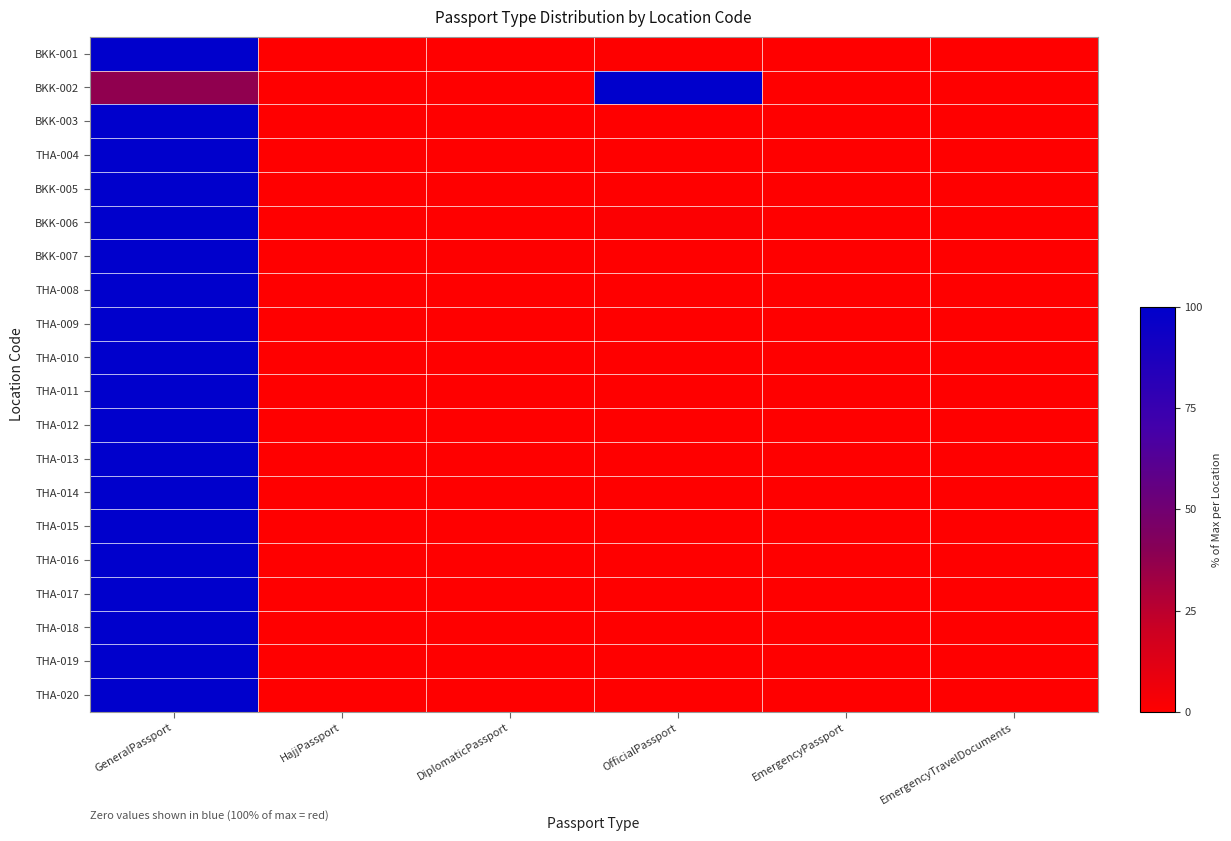

Reading left to right, transcribe all the data shown in this chart.

BKK-001: GeneralPassport=100.0	HajjPassport=0.0	DiplomaticPassport=0.0	OfficialPassport=0.6	EmergencyPassport=0.0	EmergencyTravelDocuments=0.0
BKK-002: GeneralPassport=37.5	HajjPassport=0.0	DiplomaticPassport=0.0	OfficialPassport=100.0	EmergencyPassport=0.0	EmergencyTravelDocuments=0.0
BKK-003: GeneralPassport=100.0	HajjPassport=0.0	DiplomaticPassport=0.0	OfficialPassport=0.0	EmergencyPassport=0.0	EmergencyTravelDocuments=0.0
THA-004: GeneralPassport=100.0	HajjPassport=0.0	DiplomaticPassport=0.0	OfficialPassport=0.0	EmergencyPassport=0.0	EmergencyTravelDocuments=0.0
BKK-005: GeneralPassport=100.0	HajjPassport=0.0	DiplomaticPassport=0.3	OfficialPassport=0.0	EmergencyPassport=0.0	EmergencyTravelDocuments=0.0
BKK-006: GeneralPassport=100.0	HajjPassport=0.0	DiplomaticPassport=0.0	OfficialPassport=1.2	EmergencyPassport=0.0	EmergencyTravelDocuments=0.0
BKK-007: GeneralPassport=100.0	HajjPassport=0.0	DiplomaticPassport=0.5	OfficialPassport=0.0	EmergencyPassport=0.0	EmergencyTravelDocuments=0.0
THA-008: GeneralPassport=100.0	HajjPassport=0.0	DiplomaticPassport=0.0	OfficialPassport=0.0	EmergencyPassport=0.0	EmergencyTravelDocuments=0.0
THA-009: GeneralPassport=100.0	HajjPassport=0.0	DiplomaticPassport=0.0	OfficialPassport=0.0	EmergencyPassport=0.0	EmergencyTravelDocuments=0.0
THA-010: GeneralPassport=100.0	HajjPassport=0.0	DiplomaticPassport=0.0	OfficialPassport=0.0	EmergencyPassport=0.0	EmergencyTravelDocuments=0.0
THA-011: GeneralPassport=100.0	HajjPassport=0.0	DiplomaticPassport=0.0	OfficialPassport=0.0	EmergencyPassport=0.0	EmergencyTravelDocuments=0.0
THA-012: GeneralPassport=100.0	HajjPassport=0.0	DiplomaticPassport=0.0	OfficialPassport=0.0	EmergencyPassport=0.0	EmergencyTravelDocuments=0.0
THA-013: GeneralPassport=100.0	HajjPassport=0.0	DiplomaticPassport=0.0	OfficialPassport=0.0	EmergencyPassport=0.0	EmergencyTravelDocuments=0.0
THA-014: GeneralPassport=100.0	HajjPassport=0.0	DiplomaticPassport=0.0	OfficialPassport=0.0	EmergencyPassport=0.0	EmergencyTravelDocuments=0.0
THA-015: GeneralPassport=100.0	HajjPassport=0.0	DiplomaticPassport=0.0	OfficialPassport=0.0	EmergencyPassport=0.0	EmergencyTravelDocuments=0.0
THA-016: GeneralPassport=100.0	HajjPassport=0.0	DiplomaticPassport=0.0	OfficialPassport=0.0	EmergencyPassport=0.0	EmergencyTravelDocuments=0.0
THA-017: GeneralPassport=100.0	HajjPassport=0.0	DiplomaticPassport=0.0	OfficialPassport=0.0	EmergencyPassport=0.0	EmergencyTravelDocuments=0.0
THA-018: GeneralPassport=100.0	HajjPassport=0.0	DiplomaticPassport=0.0	OfficialPassport=0.0	EmergencyPassport=0.0	EmergencyTravelDocuments=0.0
THA-019: GeneralPassport=100.0	HajjPassport=0.0	DiplomaticPassport=0.0	OfficialPassport=0.0	EmergencyPassport=0.0	EmergencyTravelDocuments=0.0
THA-020: GeneralPassport=100.0	HajjPassport=0.0	DiplomaticPassport=0.0	OfficialPassport=0.0	EmergencyPassport=0.0	EmergencyTravelDocuments=0.0